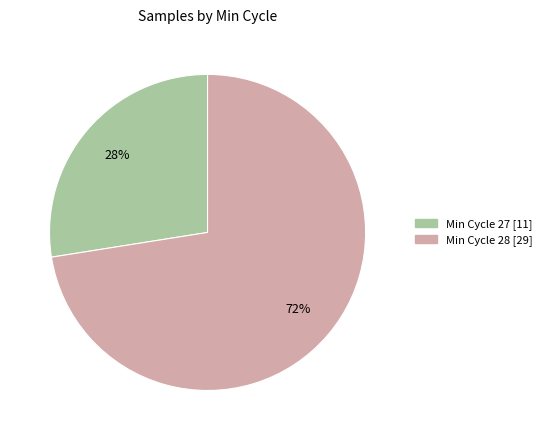

To the nearest percent, what is the average slice percentage?

50%